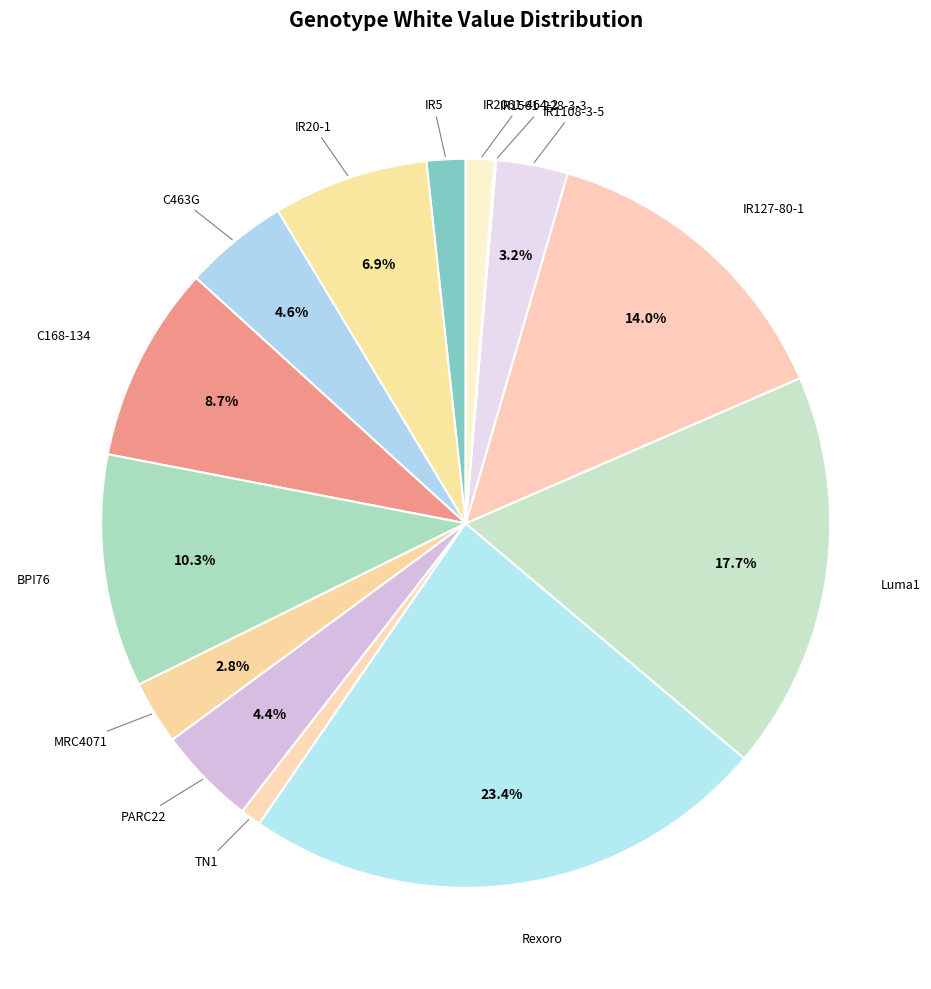

How many slices are in this pie chart?

14